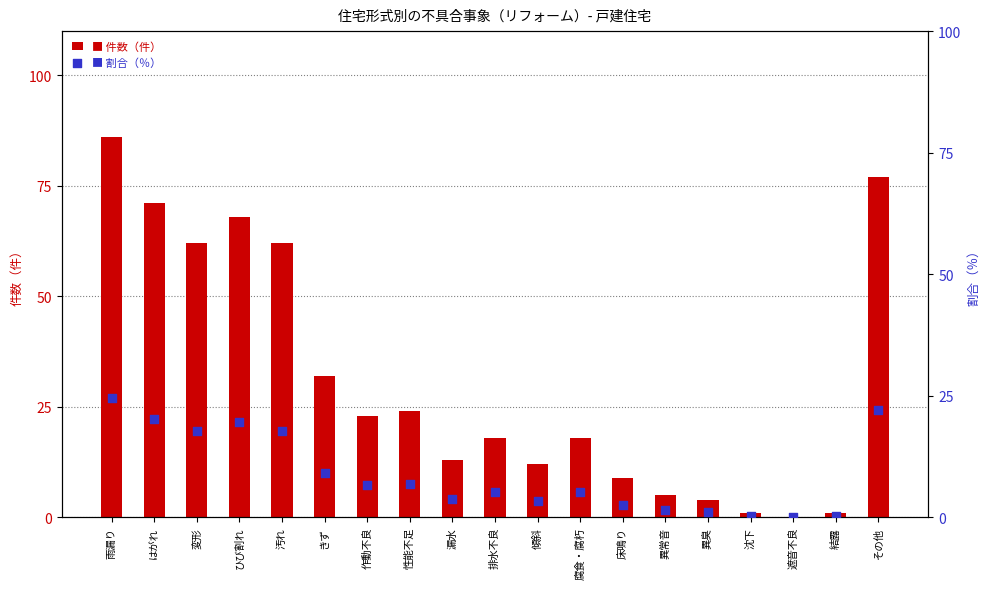

What is the total value across all series at 雨漏り?

110.6